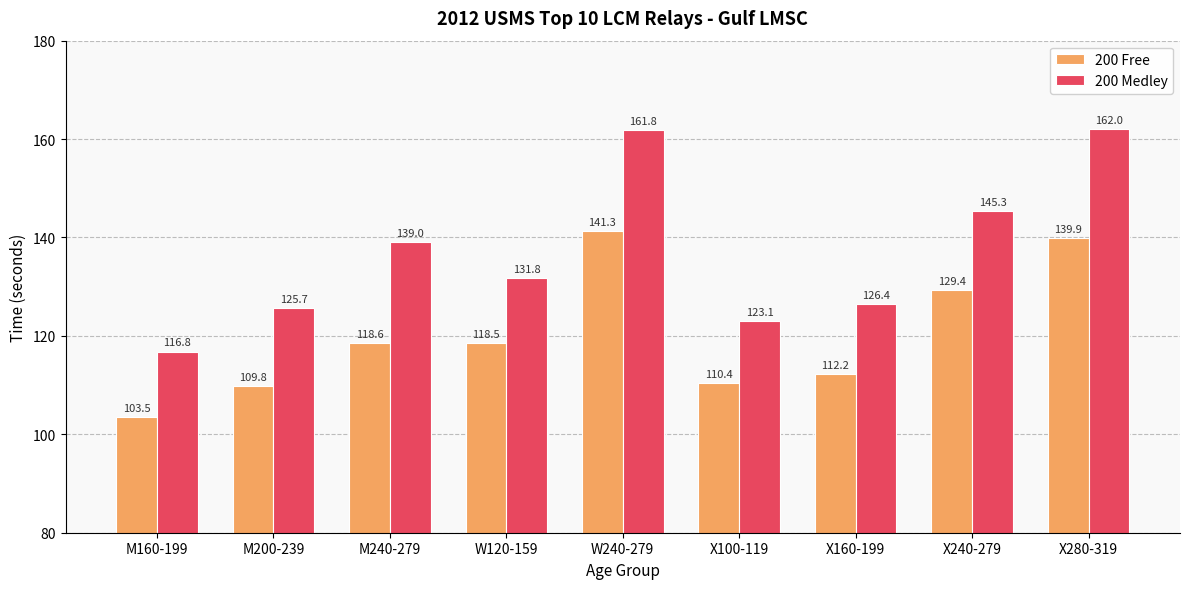

At which label does 200 Free reach its minimum?

M160-199